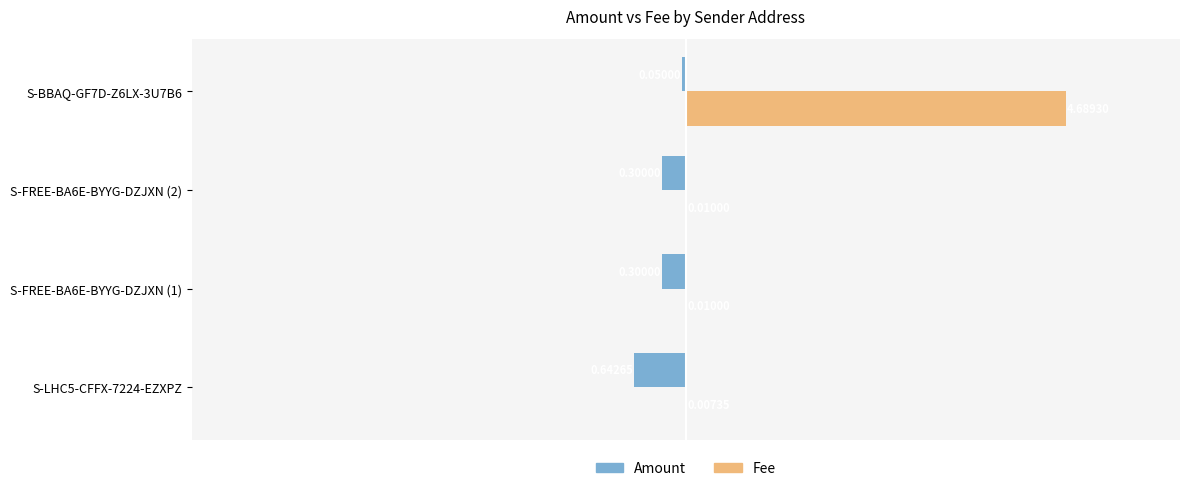

What are all the series names shown in the legend?

Amount, Fee